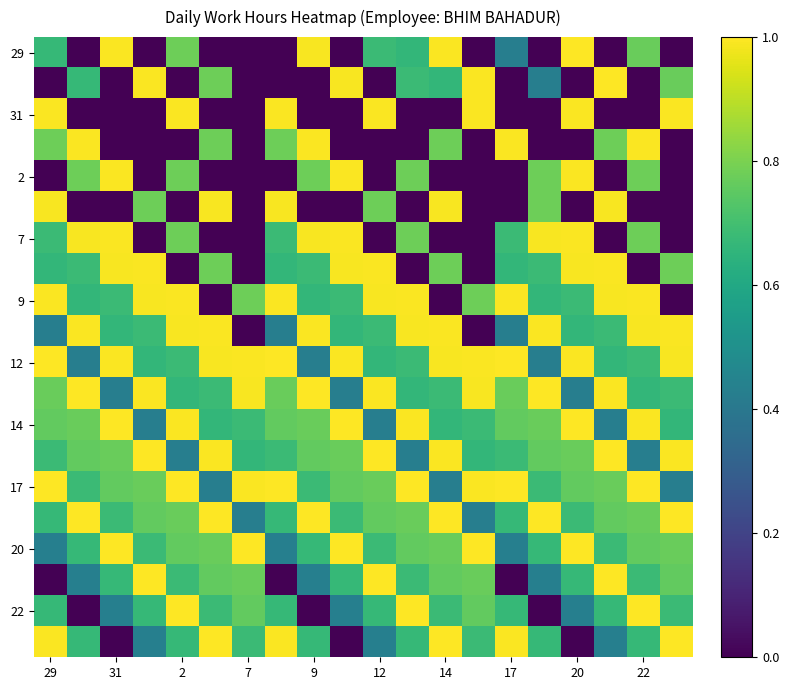

At how many categories does at least one series exceed 0?

20